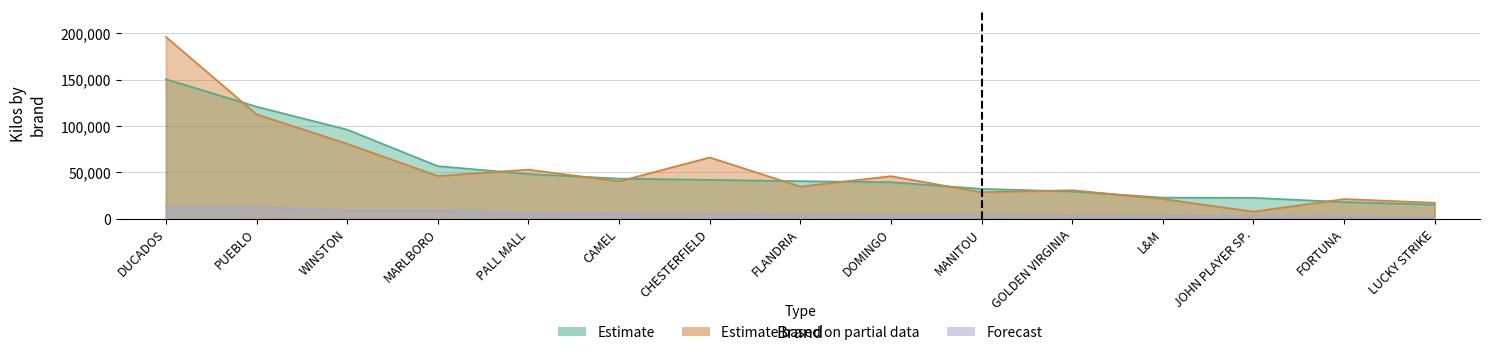

The value of Estimate at CHESTERFIELD is 42014. True or false?

True